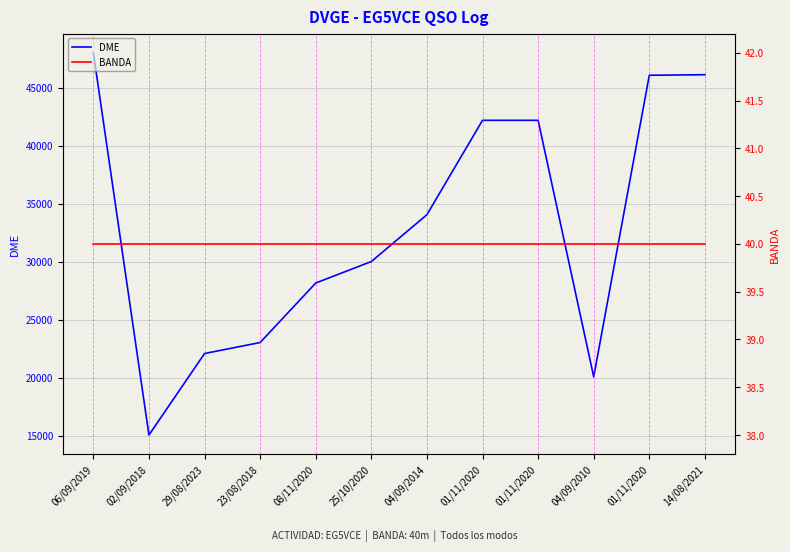

Does the chart have visible grid lines?

Yes